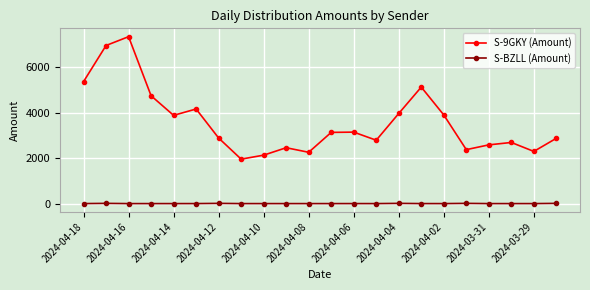

What is the maximum value for S-9GKY (Amount)?

7341.4